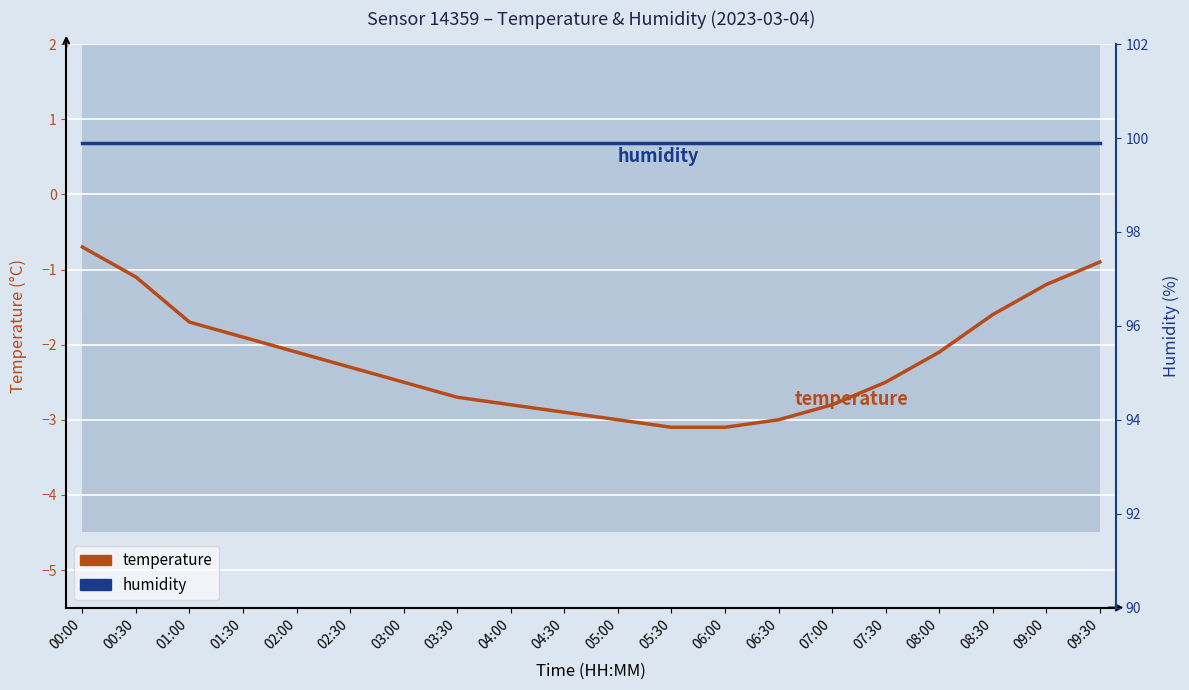

List the labels in order of humidity value, smallest first.

00:00, 00:30, 01:00, 01:30, 02:00, 02:30, 03:00, 03:30, 04:00, 04:30, 05:00, 05:30, 06:00, 06:30, 07:00, 07:30, 08:00, 08:30, 09:00, 09:30